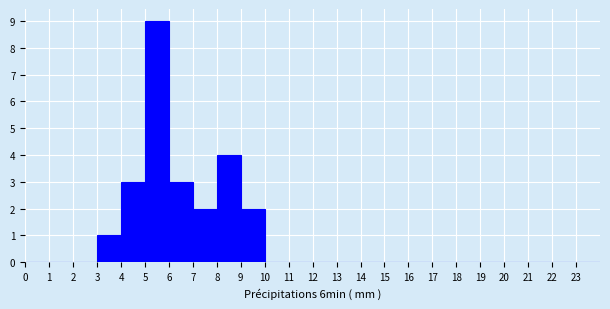

Reading left to right, list every bar in this chart as the range it spans on the x-axis followed by its height. The values are not printed on the chart, so give them approximately, as read against the axis.

0 to 1: 0
1 to 2: 0
2 to 3: 0
3 to 4: 1
4 to 5: 3
5 to 6: 9
6 to 7: 3
7 to 8: 2
8 to 9: 4
9 to 10: 2
10 to 11: 0
11 to 12: 0
12 to 13: 0
13 to 14: 0
14 to 15: 0
15 to 16: 0
16 to 17: 0
17 to 18: 0
18 to 19: 0
19 to 20: 0
20 to 21: 0
21 to 22: 0
22 to 23: 0
23 to 24: 0